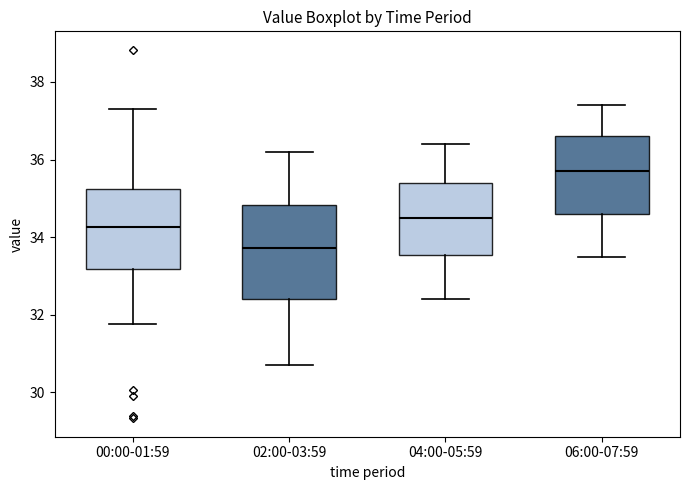

Where is the lower edge of the box for 00:00-01:59 on the y-axis? The values are not printed on the chart, so give them approximately, as read against the axis.

33.2